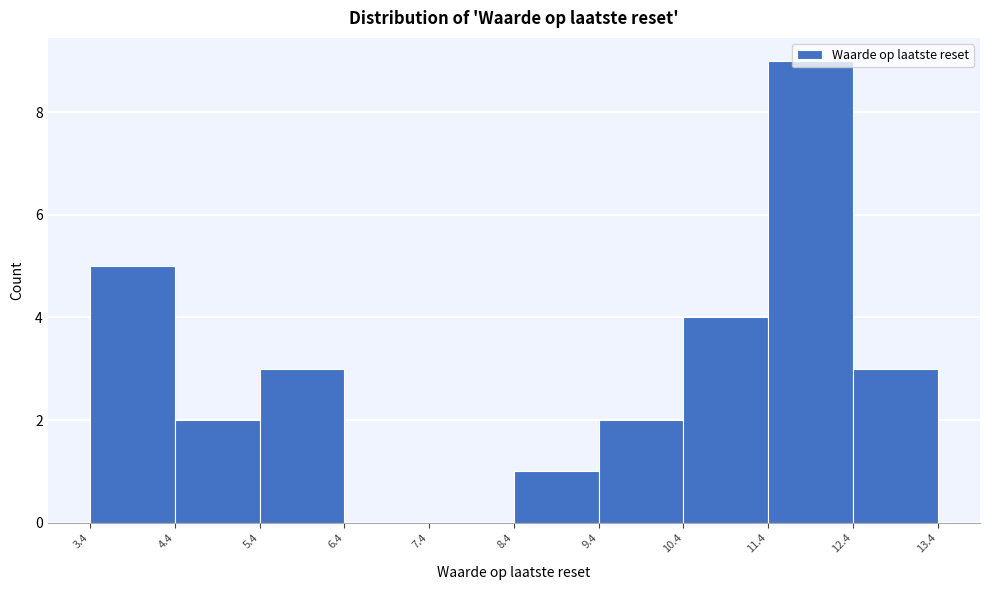

Reading left to right, list every bar in this chart as the range it spans on the x-axis followed by its height. The values are not printed on the chart, so give them approximately, as read against the axis.

3.4 to 4.4: 5
4.4 to 5.4: 2
5.4 to 6.4: 3
6.4 to 7.4: 0
7.4 to 8.4: 0
8.4 to 9.4: 1
9.4 to 10.4: 2
10.4 to 11.4: 4
11.4 to 12.4: 9
12.4 to 13.4: 3